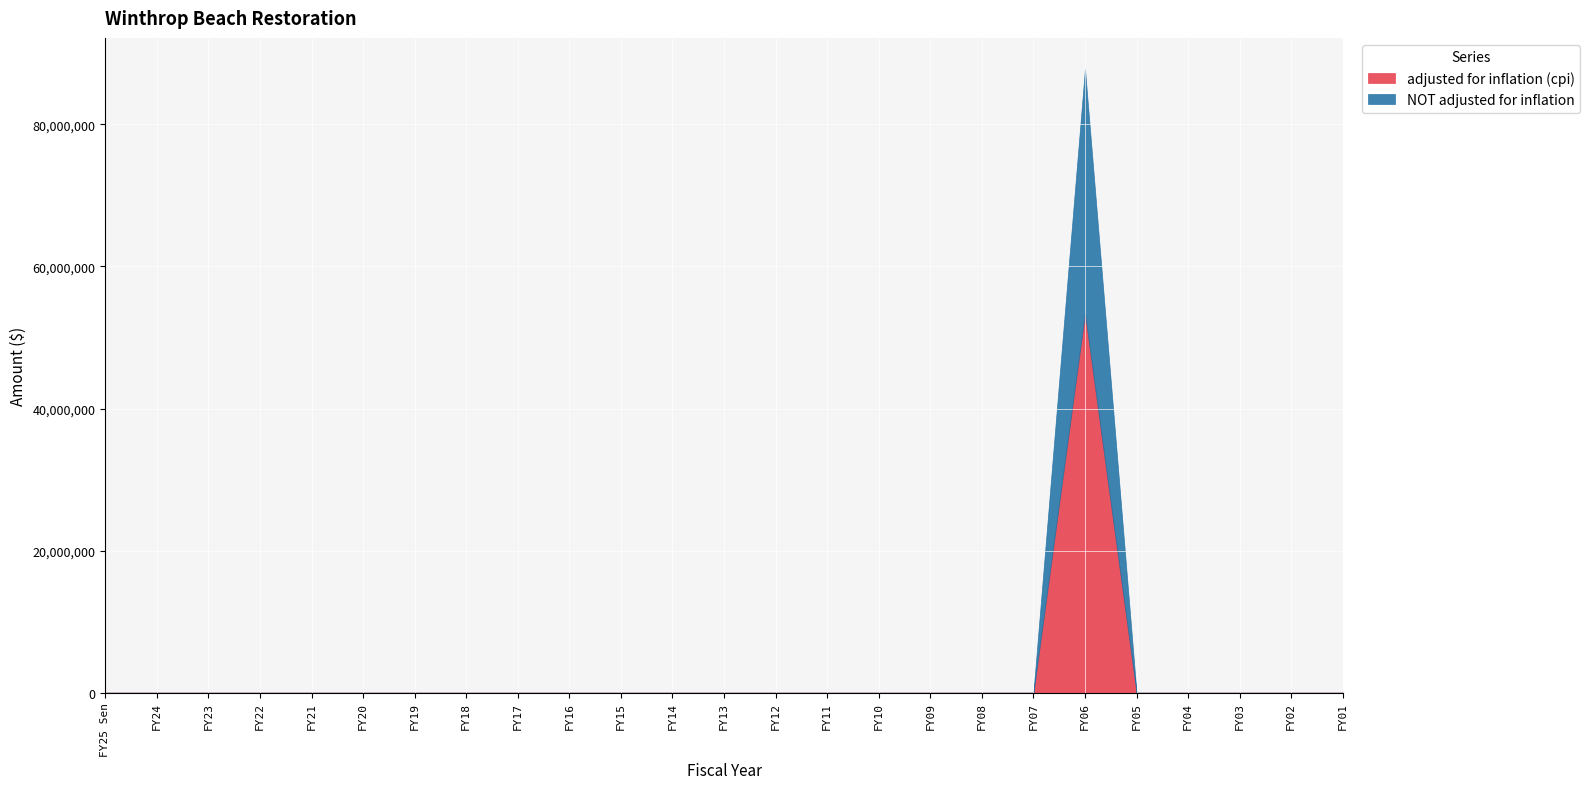

How many distinct data groups are displayed?

2